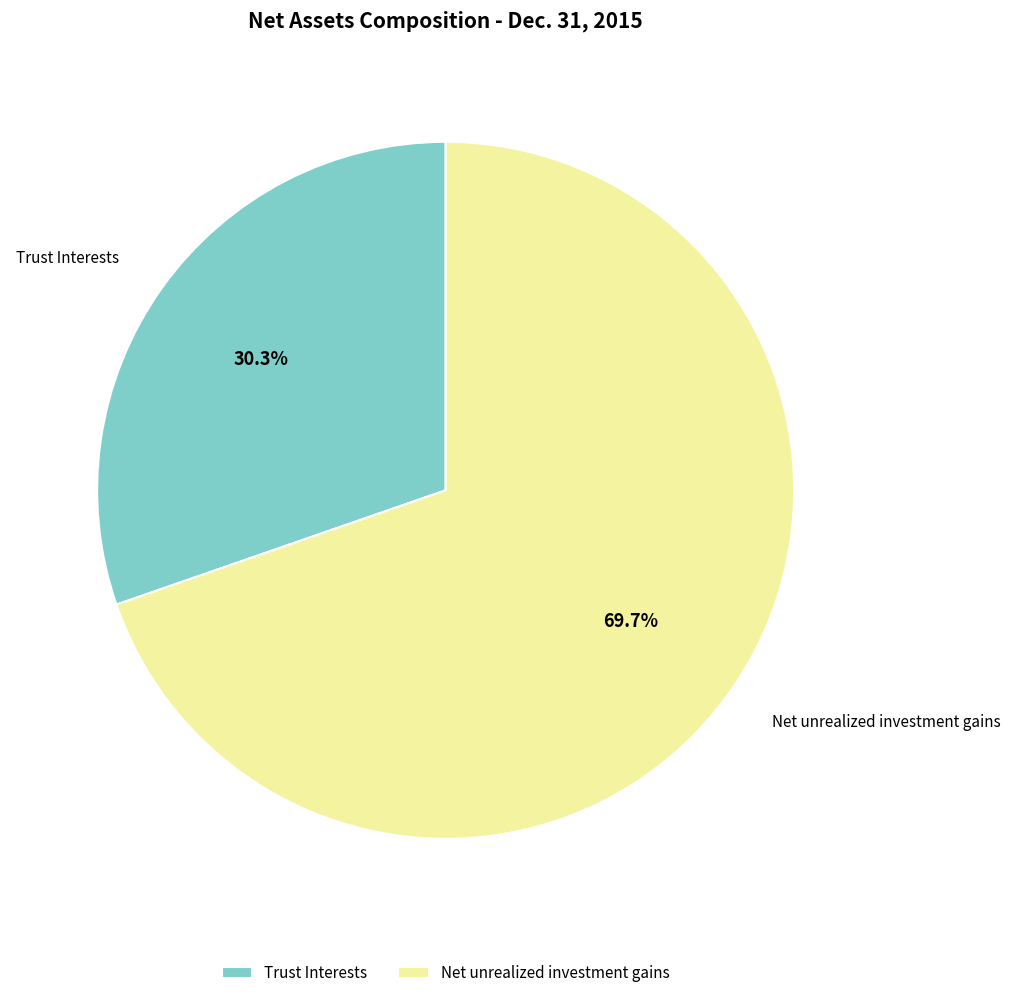

How many segments does this pie chart have?

2